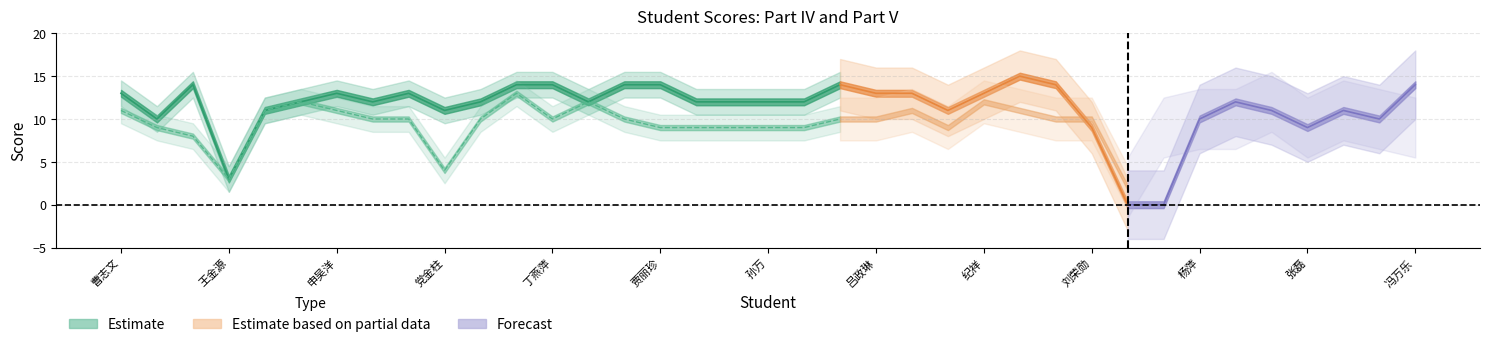

The value of 五.1(15分) at 何家伟 is 16. True or false?

False